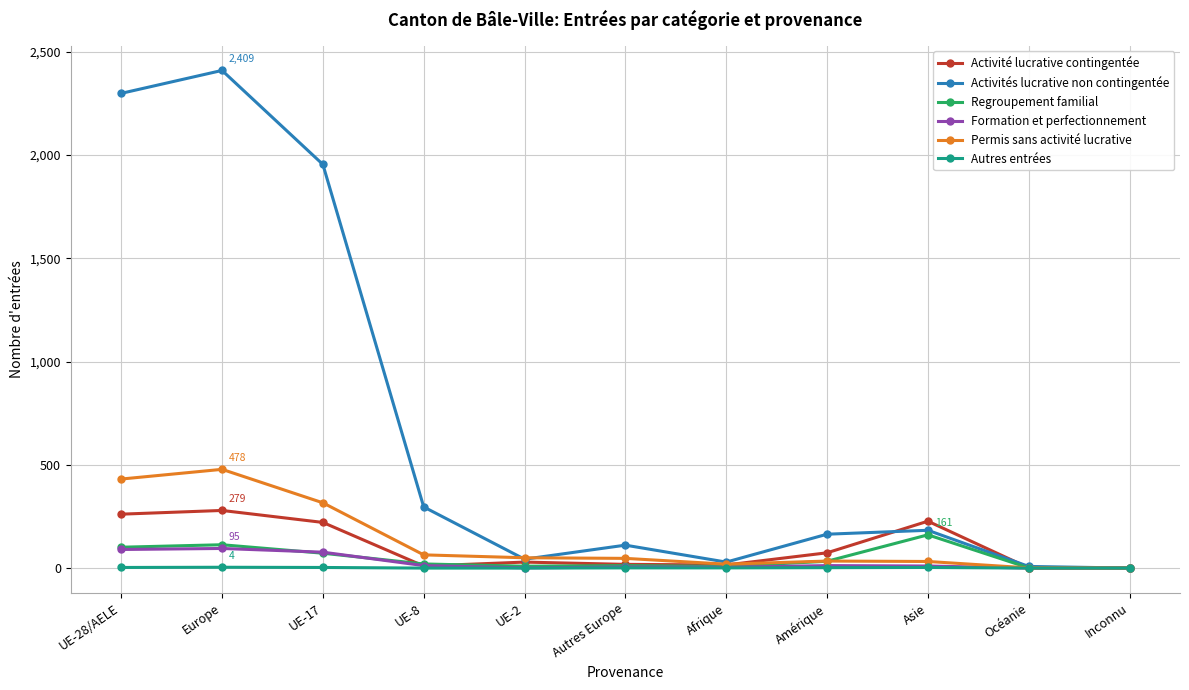

What is the difference between the second highest and second lowest values in the Autres entrées series?

3